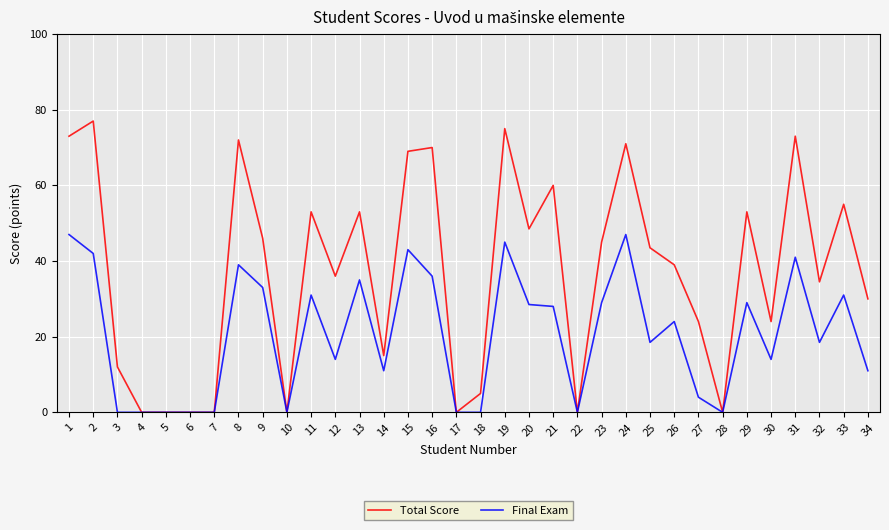

What is the difference between the second highest and minimum values in the Final Exam series?

47.0